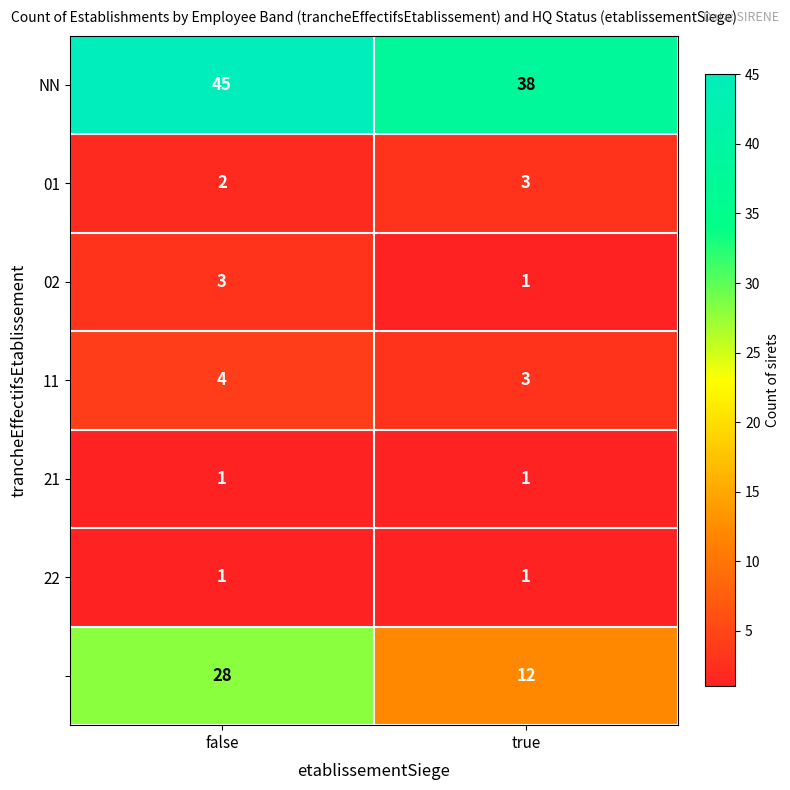

What is the difference between the highest and lowest values at true?

37